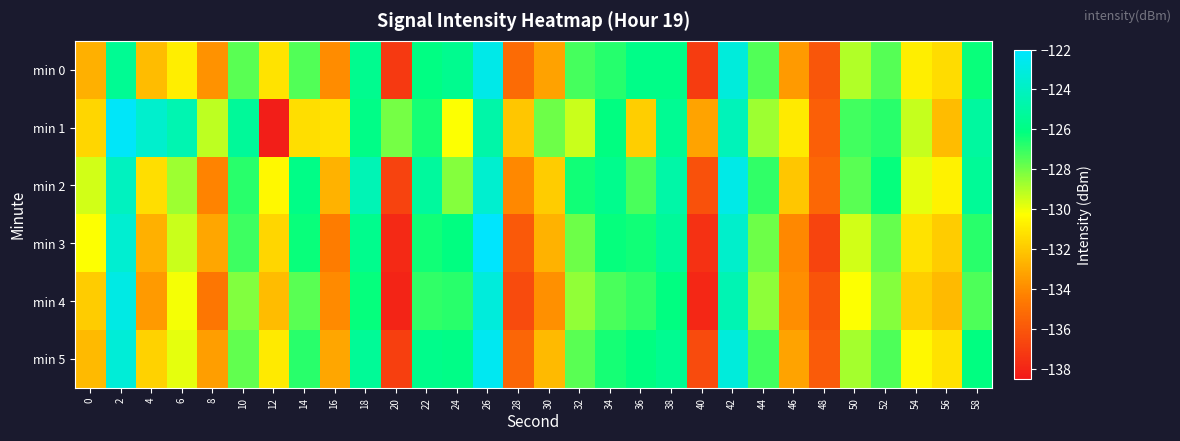

Rank the series at 24 from lowest to highest value.

min 1, min 2, min 4, min 3, min 5, min 0